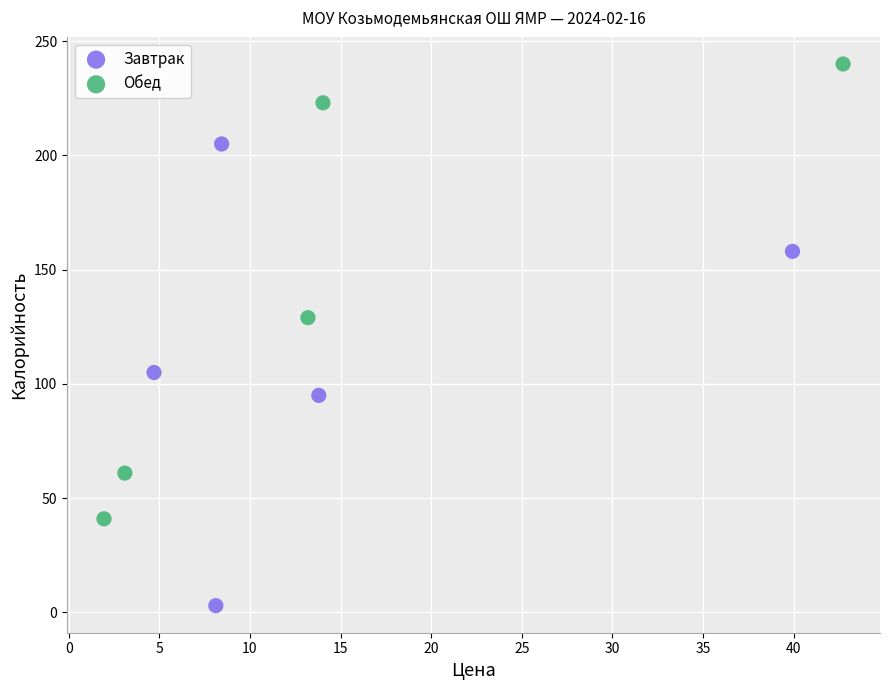

Which series reaches the minimum Y coordinate?

Завтрак